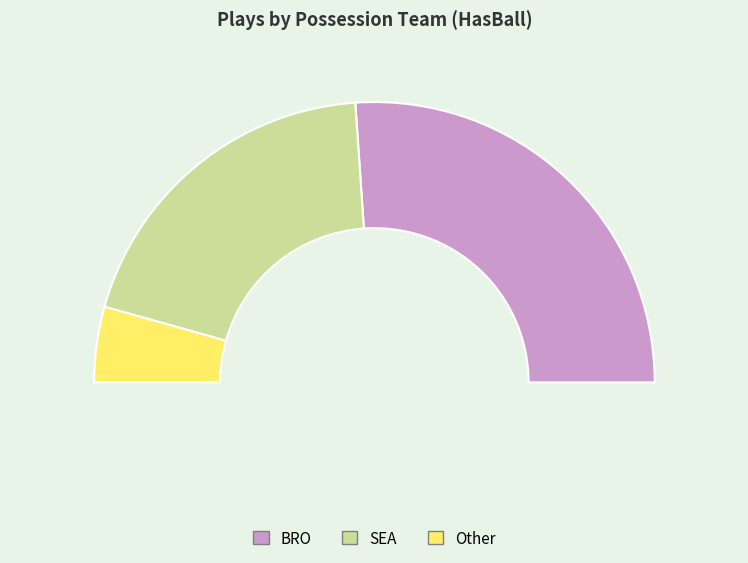

Is there any slice that represents more than half of the pie?

Yes